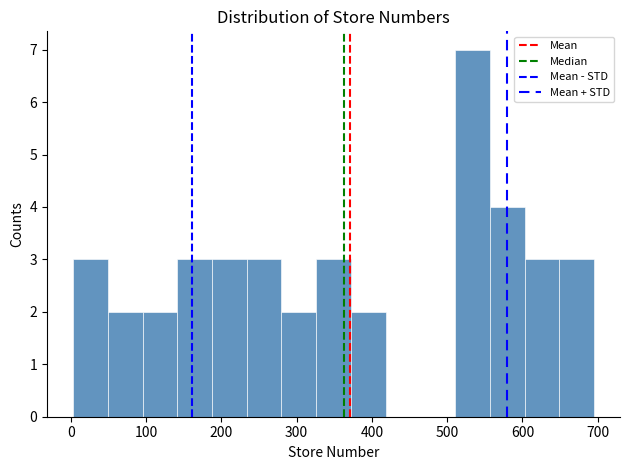

Reading left to right, list every bar in this chart as the range it spans on the x-axis followed by its height. Neither the bar edges nor the heights are printed on the chart, so give them approximately, as read against the axes.

0 to 50: 3
50 to 100: 2
100 to 140: 2
140 to 190: 3
190 to 230: 3
230 to 280: 3
280 to 330: 2
330 to 370: 3
370 to 420: 2
420 to 460: 0
460 to 510: 0
510 to 560: 7
560 to 600: 4
600 to 650: 3
650 to 700: 3